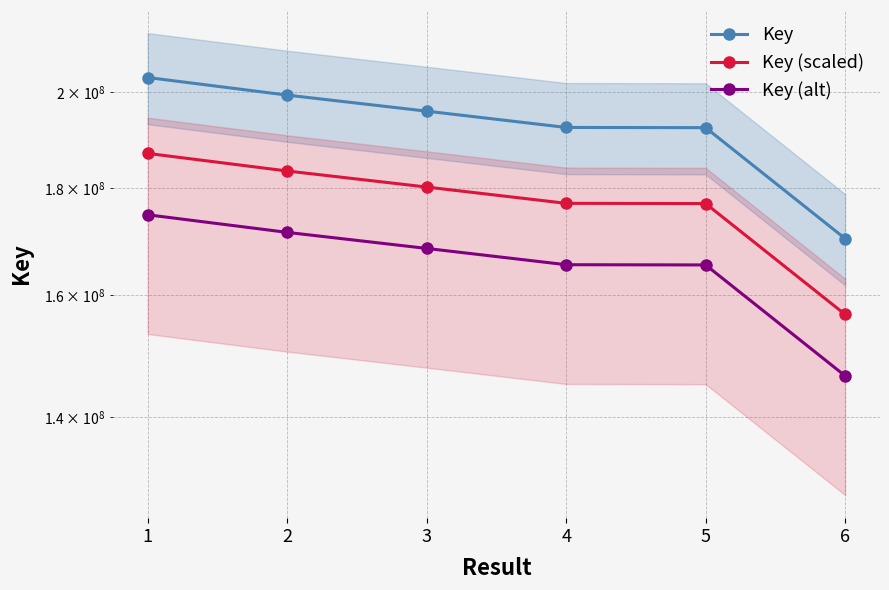

What is the value of the Key point at the 3rd from the left?

195912465.0